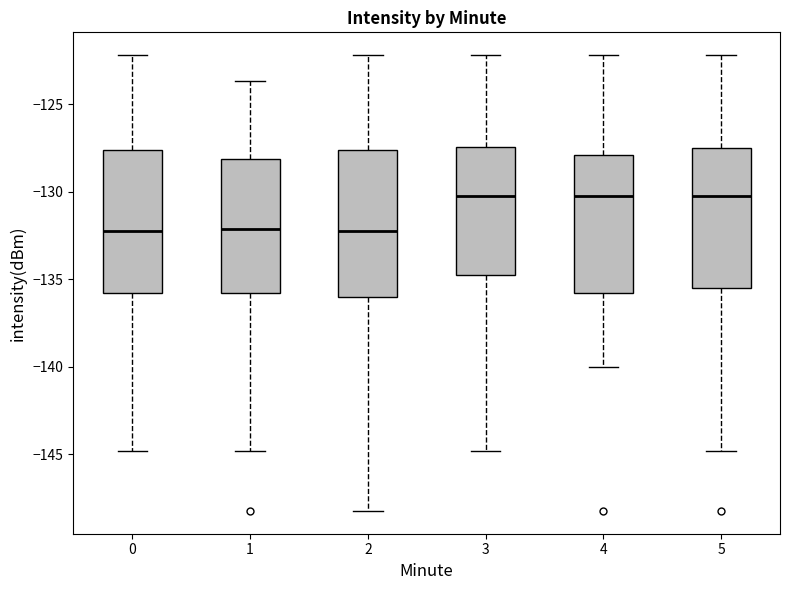

Where does the lower whisker of the box at x = 5 end on the y-axis? The values are not printed on the chart, so give them approximately, as read against the axis.

-145.0